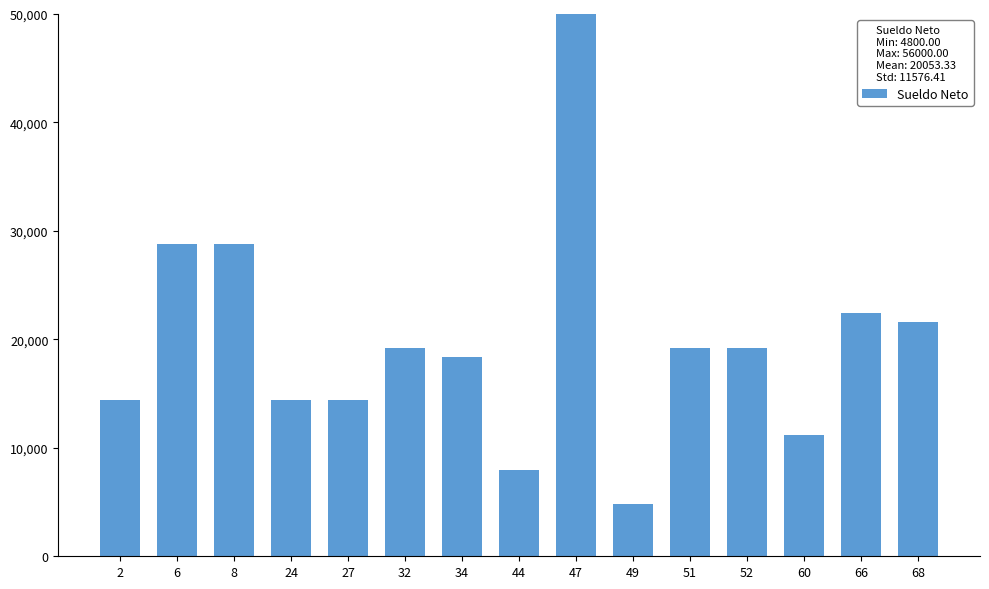

What is the sum of the values at 24 and 2?

28800